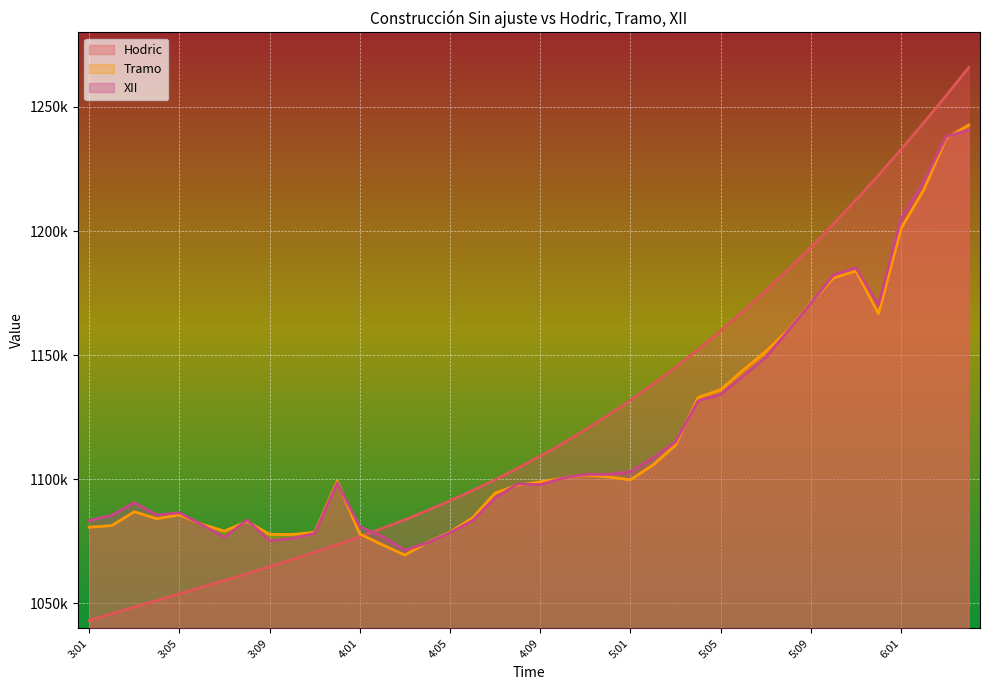

Which series has the largest total across all categories?

Hodric